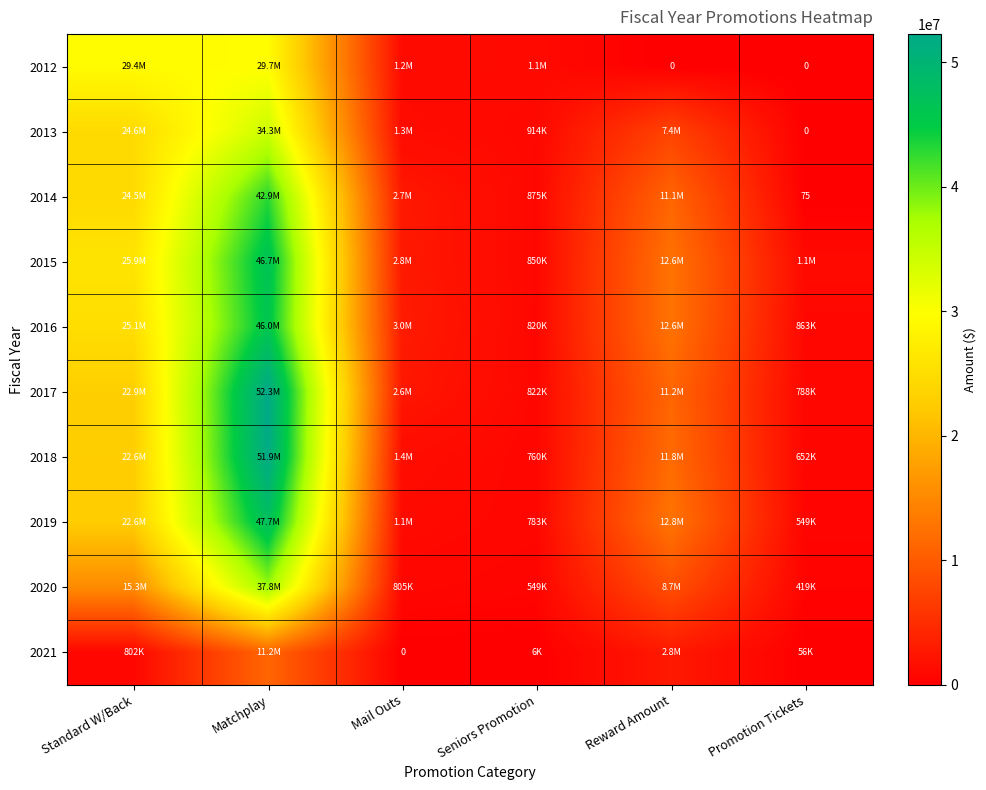

Which series has the largest range (max minus min)?

2017